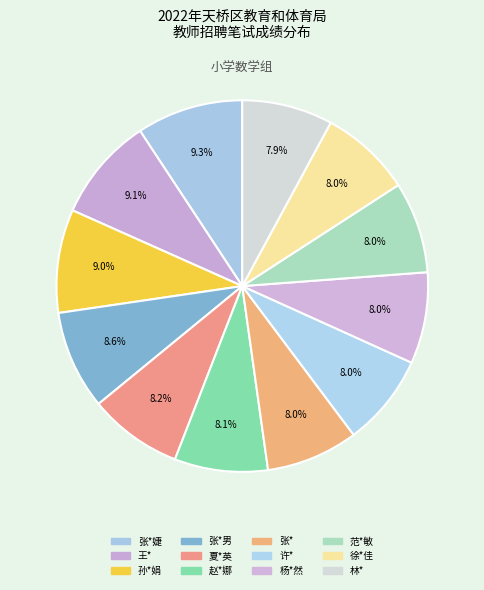

Count the number of slices in the pie.

12